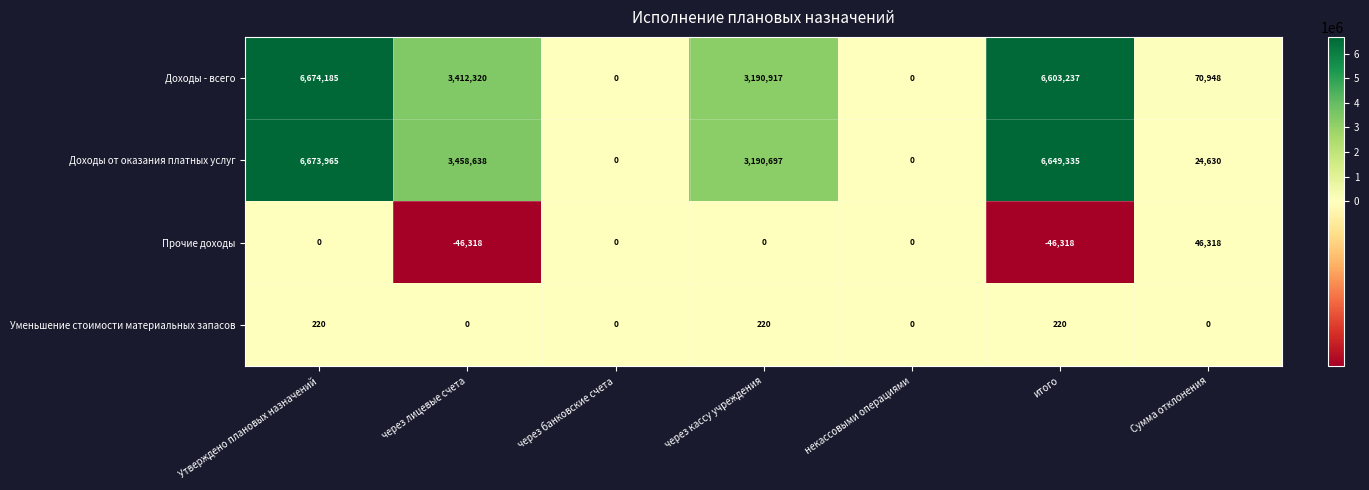

At which category is the sum across all series the highest?

Утверждено плановых назначений